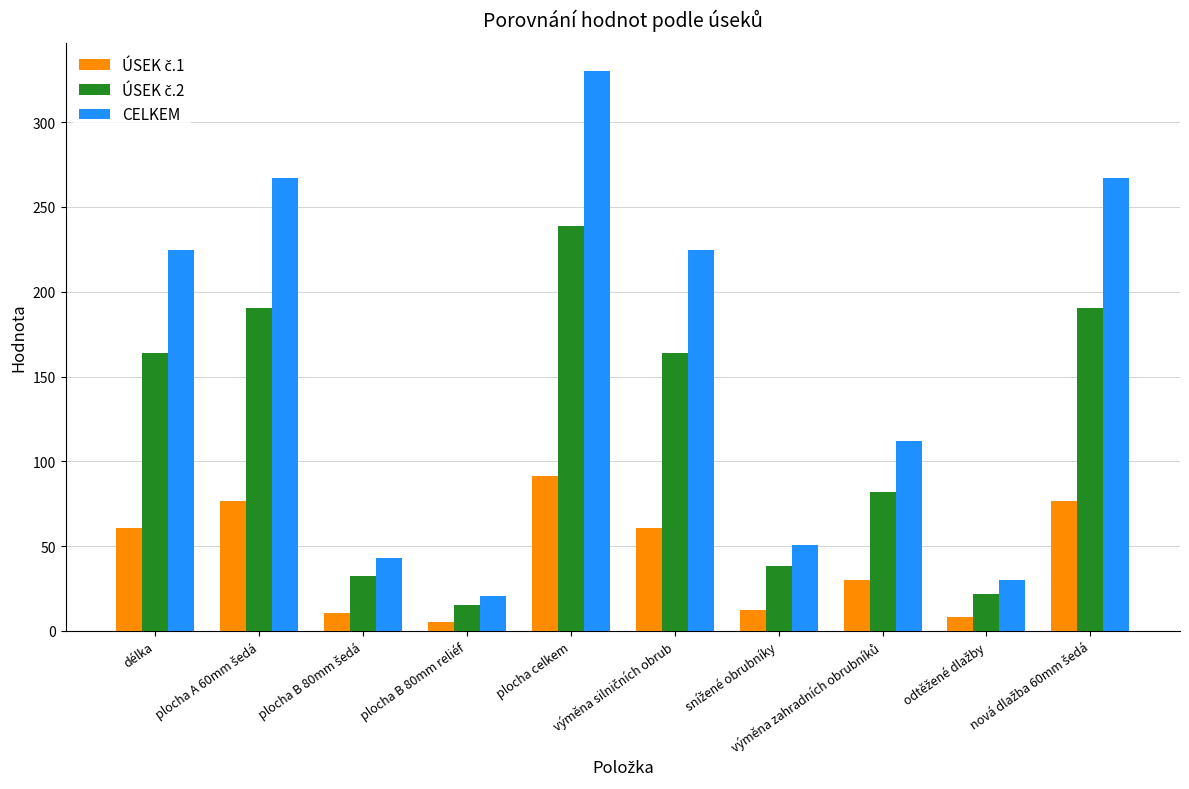

What is the difference between the second highest and second lowest values in the CELKEM series?

237.2